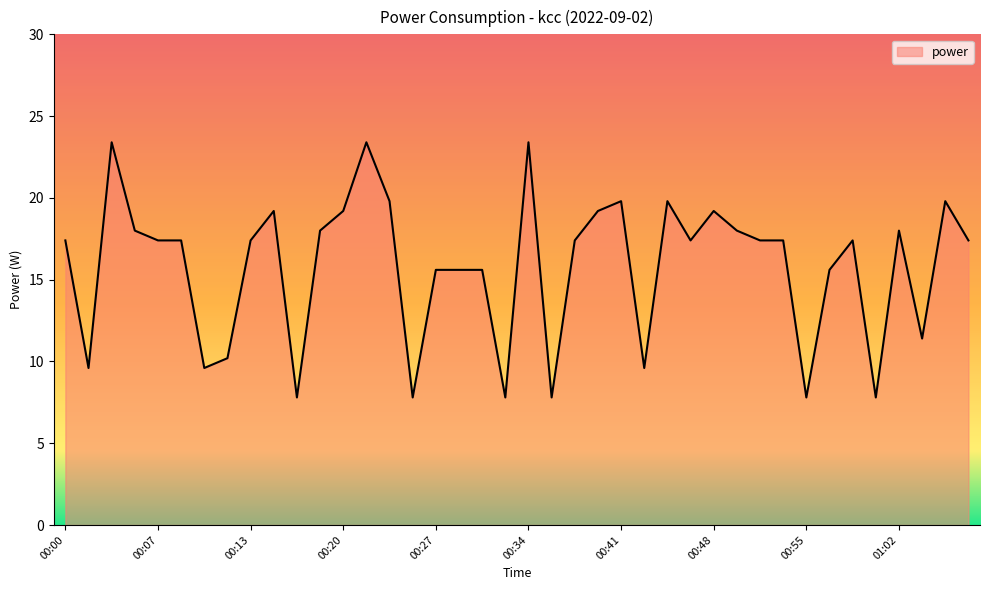

Does the chart have visible grid lines?

No